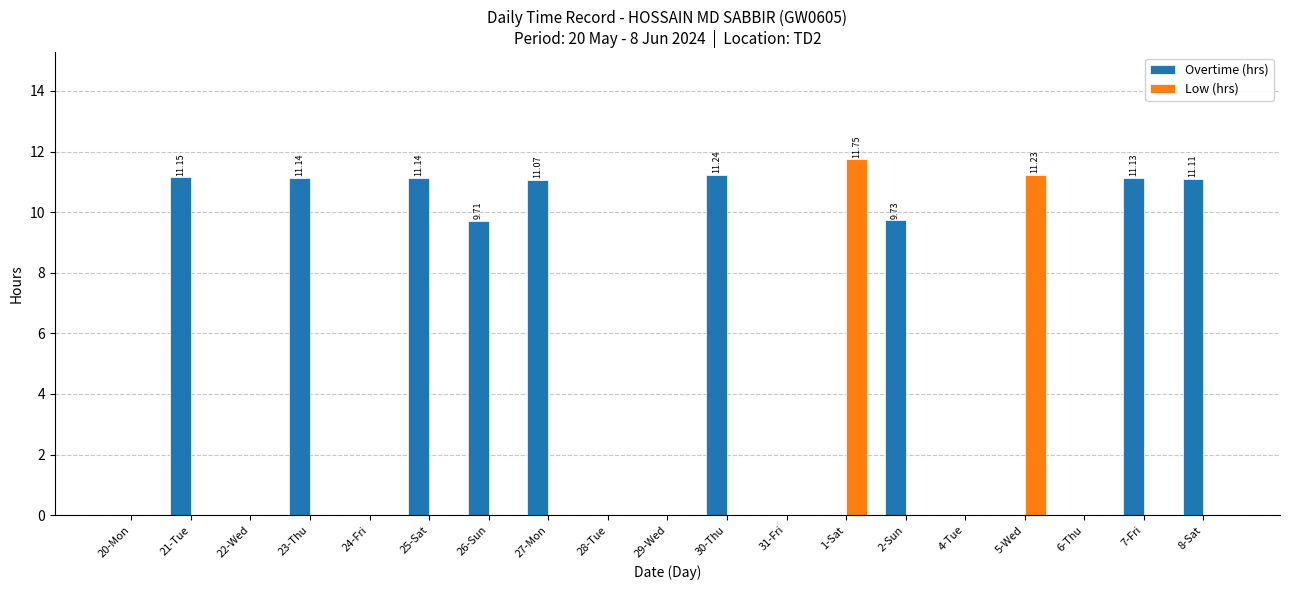

How many series are shown in this chart?

2